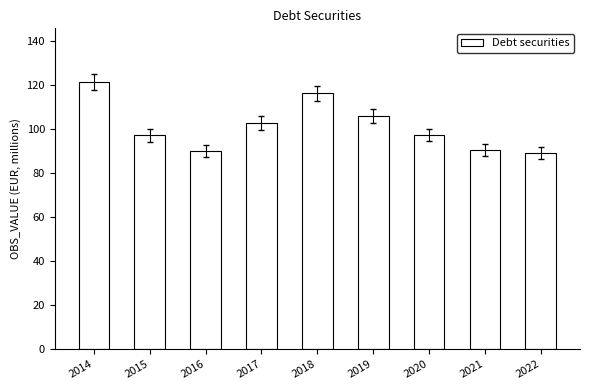

What is the sum of the values at 2017 and 2020?

200.0